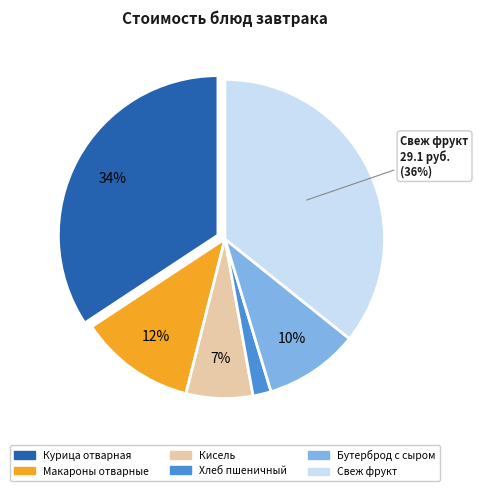

Combined, what portion of the pie is Хлеб пшеничный and Бутерброд с сыром?

11.4%